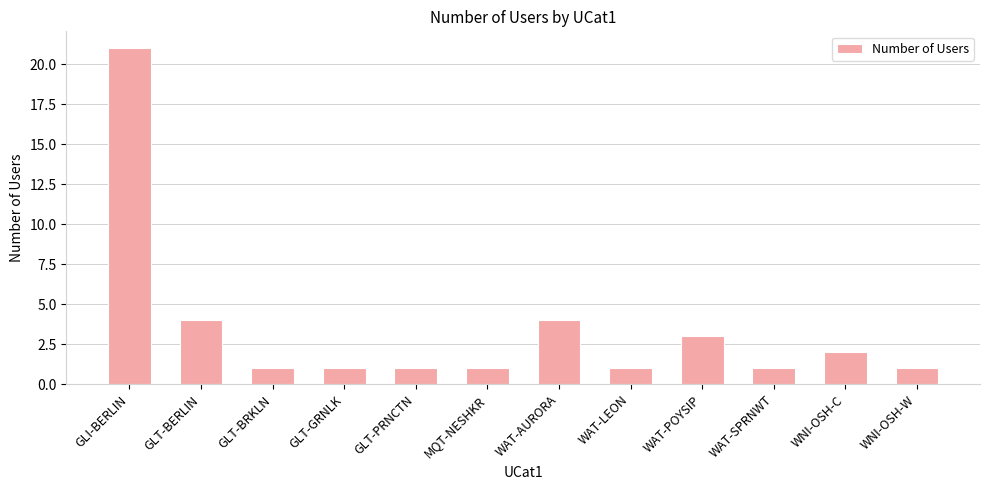

What is the maximum value shown in the chart?

21